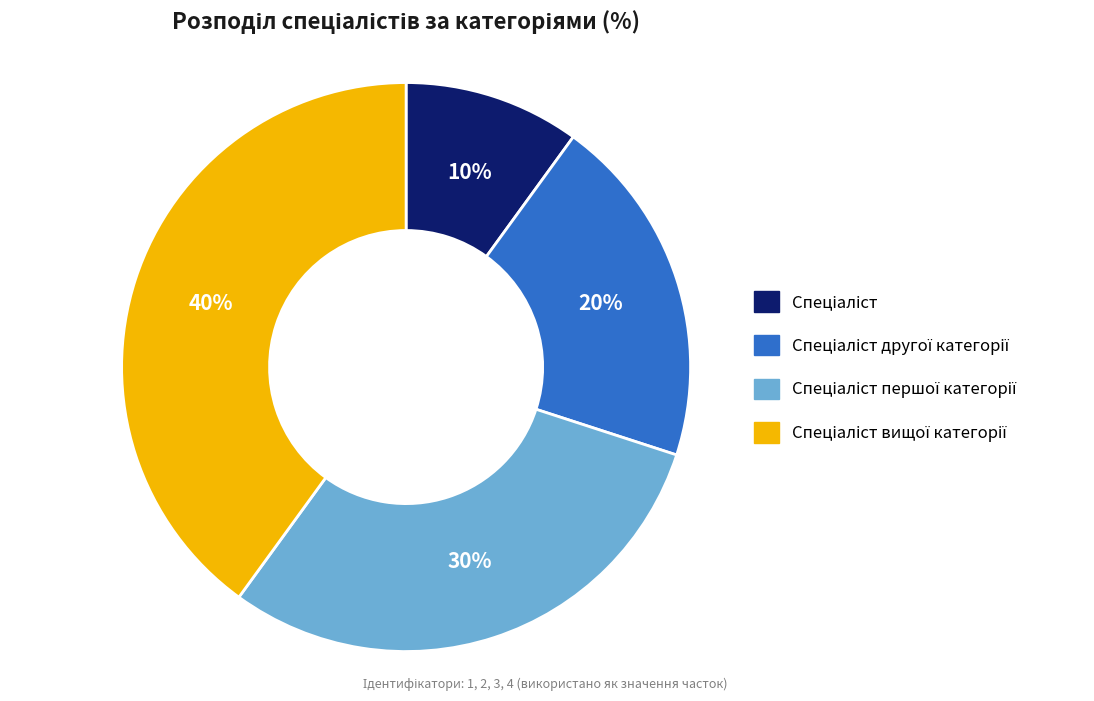

To the nearest percent, what is the average slice percentage?

25%